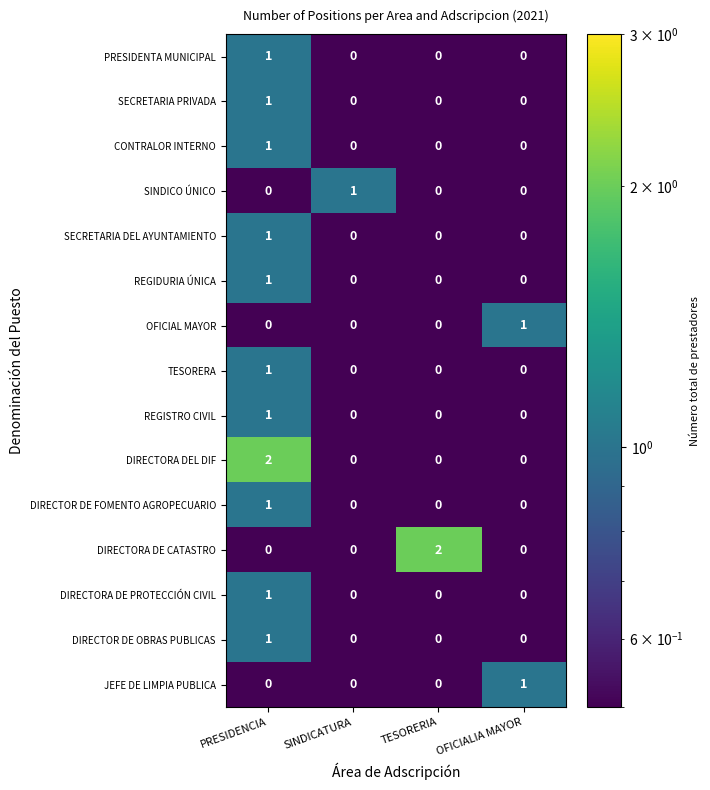

How many TESORERA values are between 0 and 1?

4